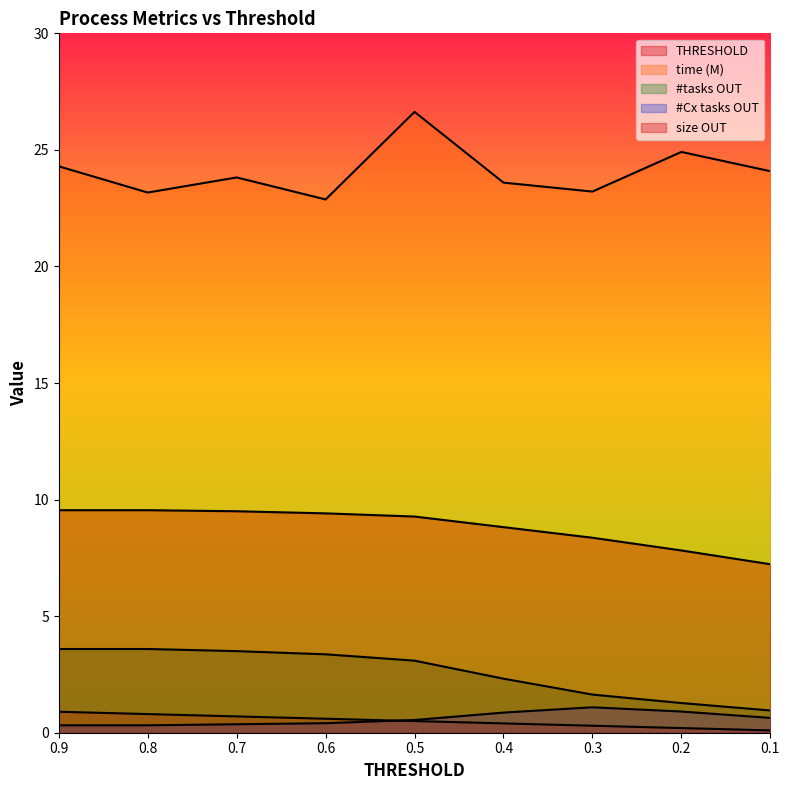

The time (M) series shows 22.9 at 0.6. True or false?

True